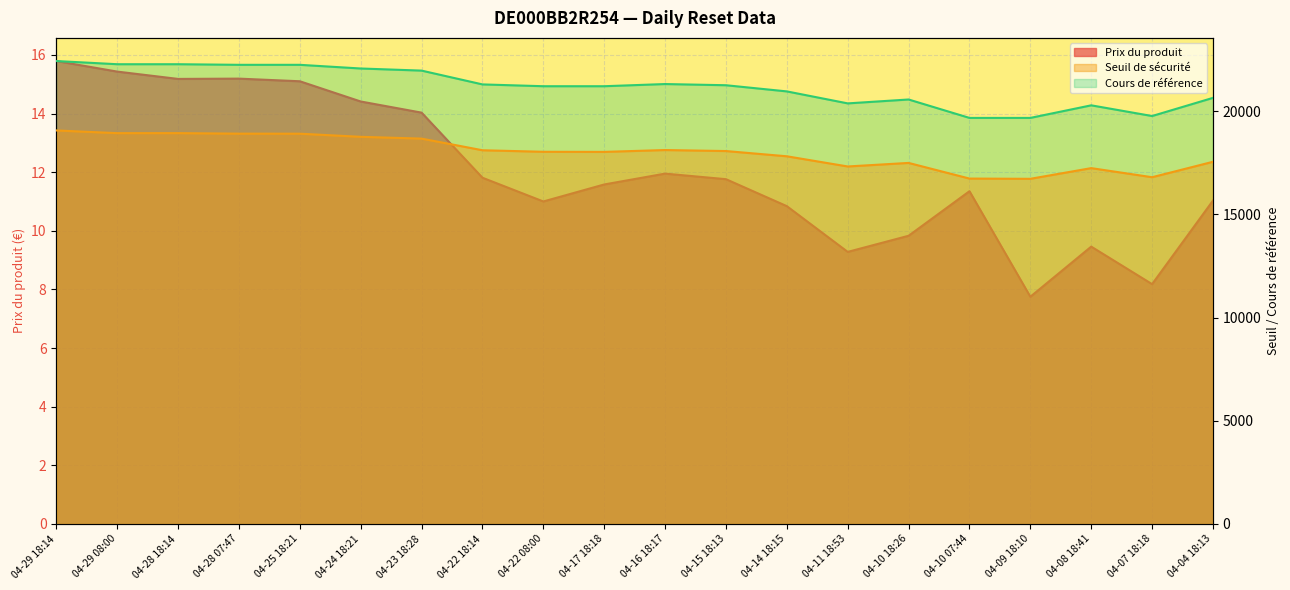

True or false: Cours de référence and Seuil de sécurité intersect in this chart.

False